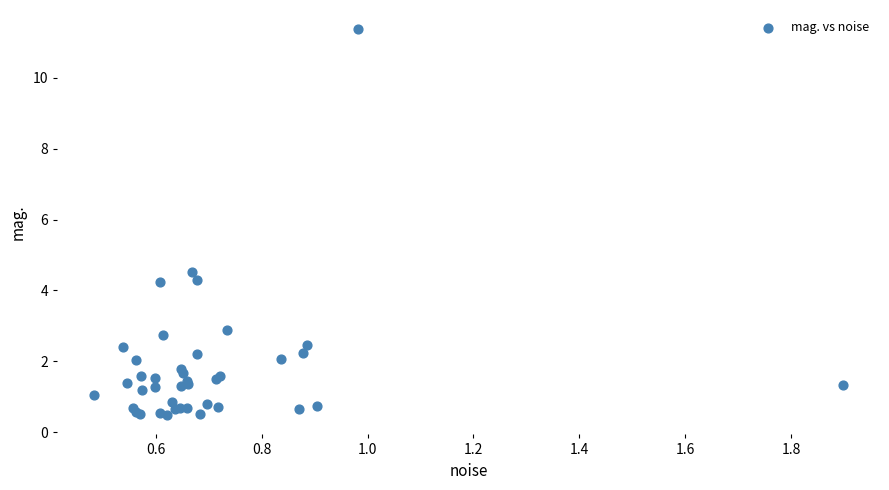

What Y value in the scatter plot is closest to 5?

4.5